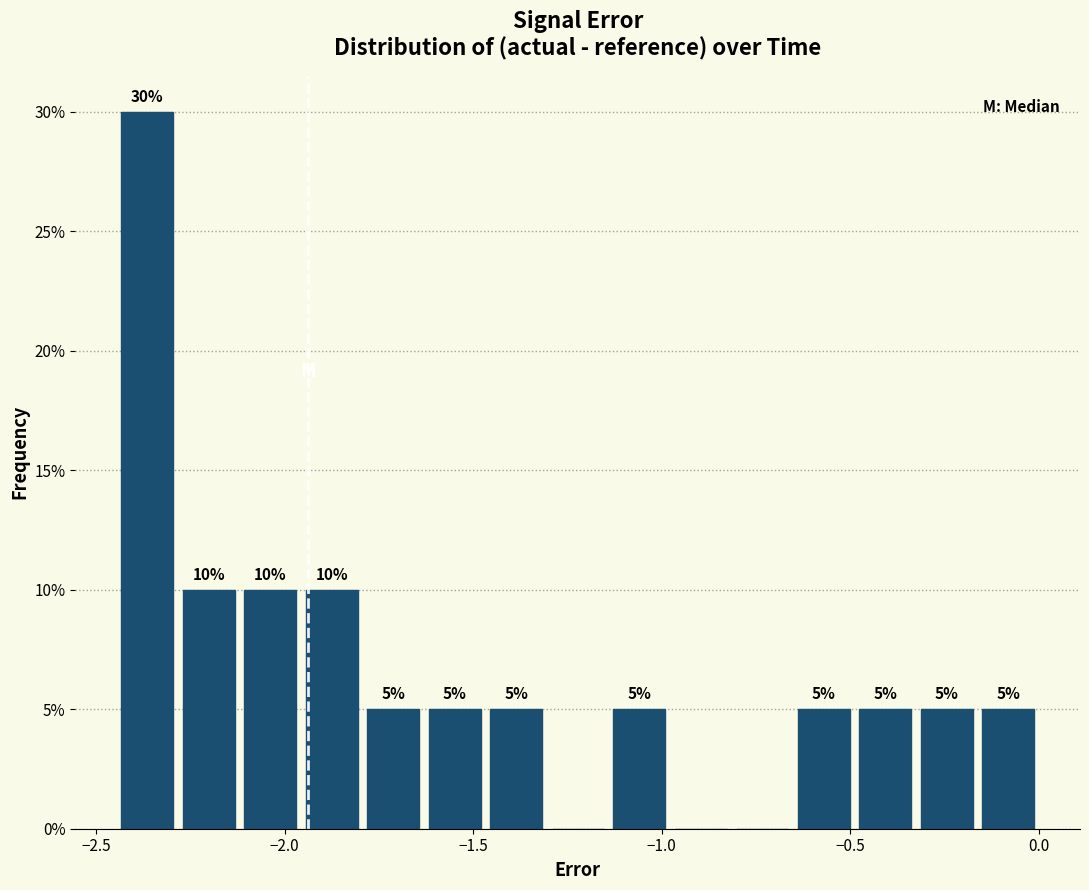

Read against the x-axis, roughly where is the centre of the tallest bar?

-2.35